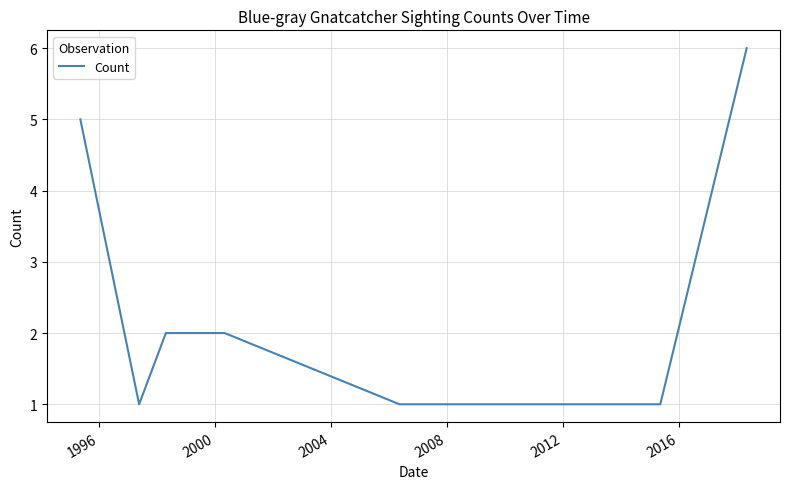

What is the greatest value displayed?

6